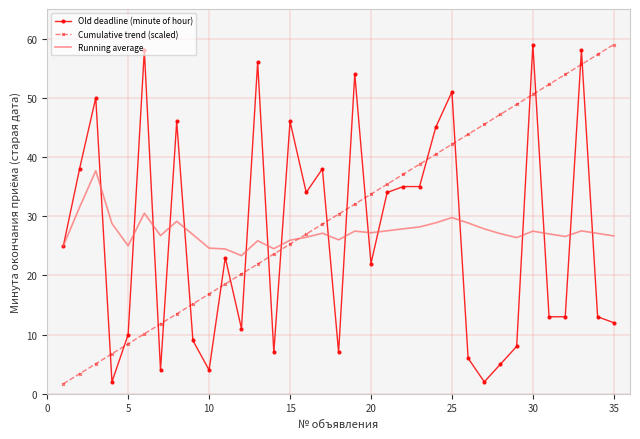

Which series has the largest total across all categories?

Cumulative trend (scaled)